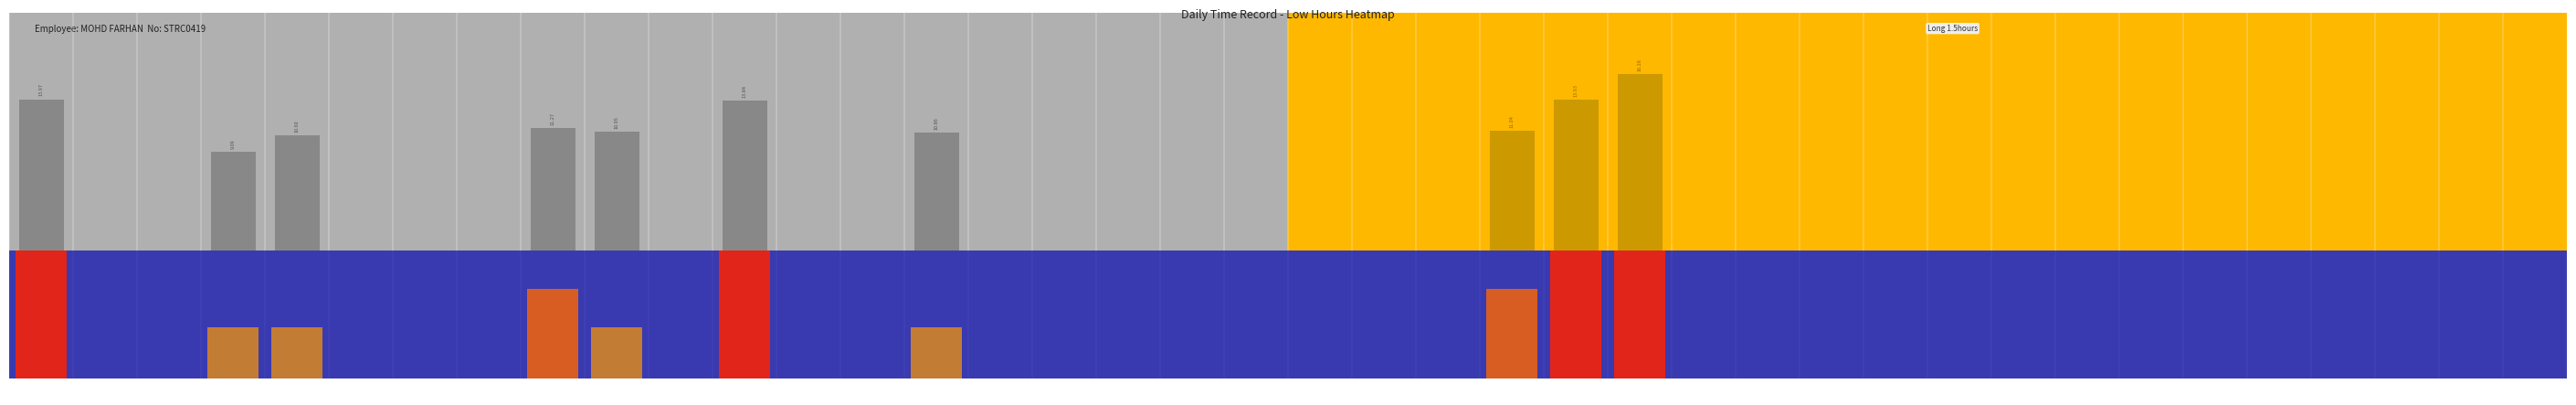

Which has a higher value, 1-Wed or 11-Sat?

1-Wed